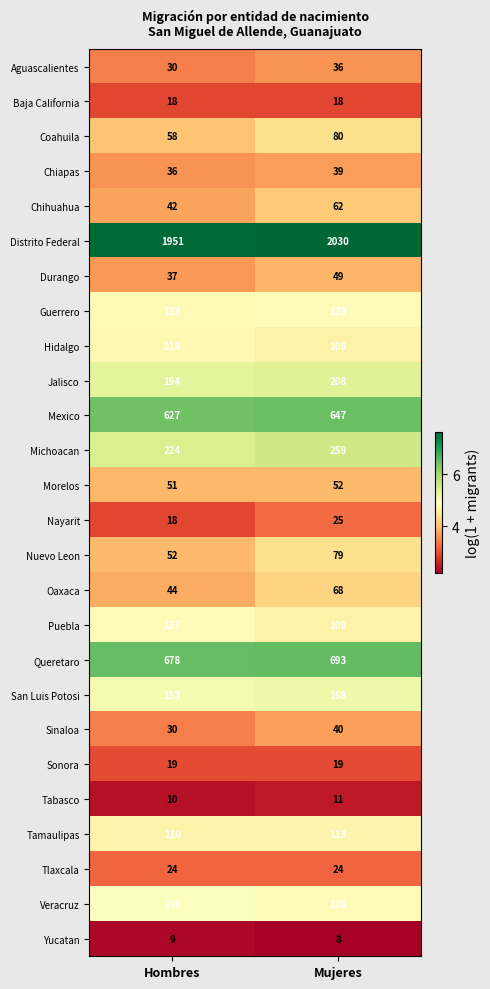

Which series changed the most between Hombres and Mujeres?

Distrito Federal